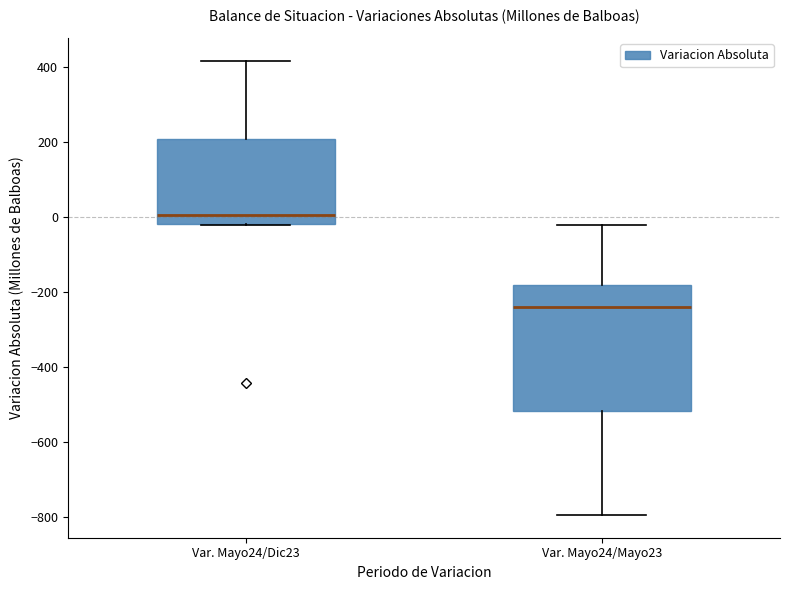

Comparing the boxes themselves (not the whiskers), which one is the tallest?

Var. Mayo24/Mayo23